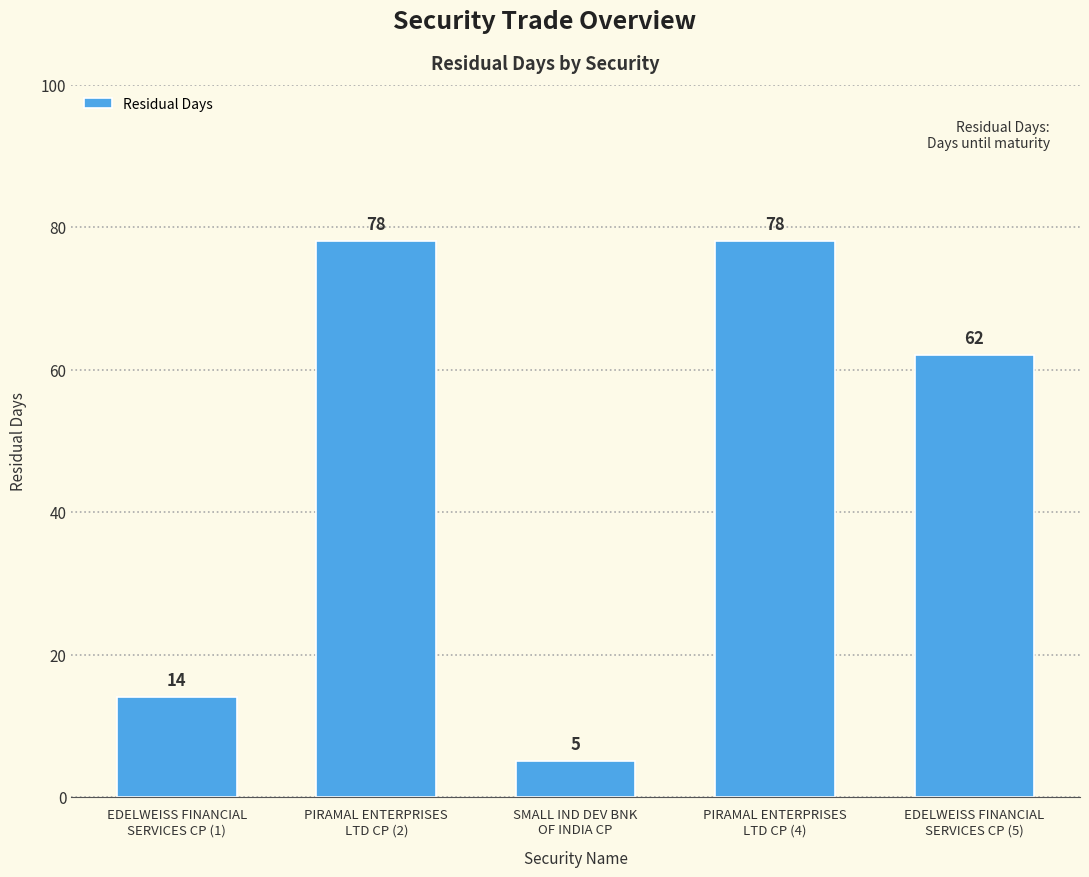

What is the value of the 3rd bar from the left?

5